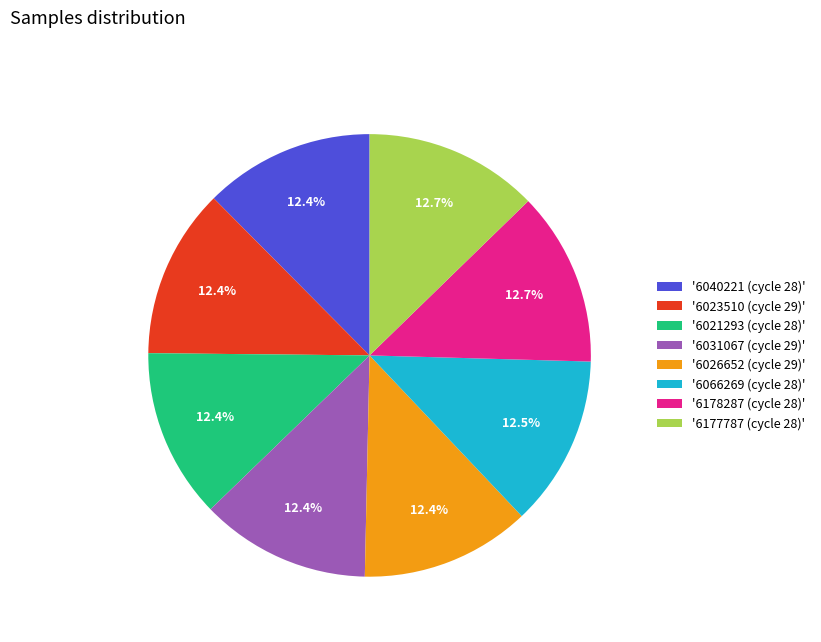

Approximately how many times larger is the value at '6023510 (cycle 29)' compared to '6021293 (cycle 28)'?

1.0